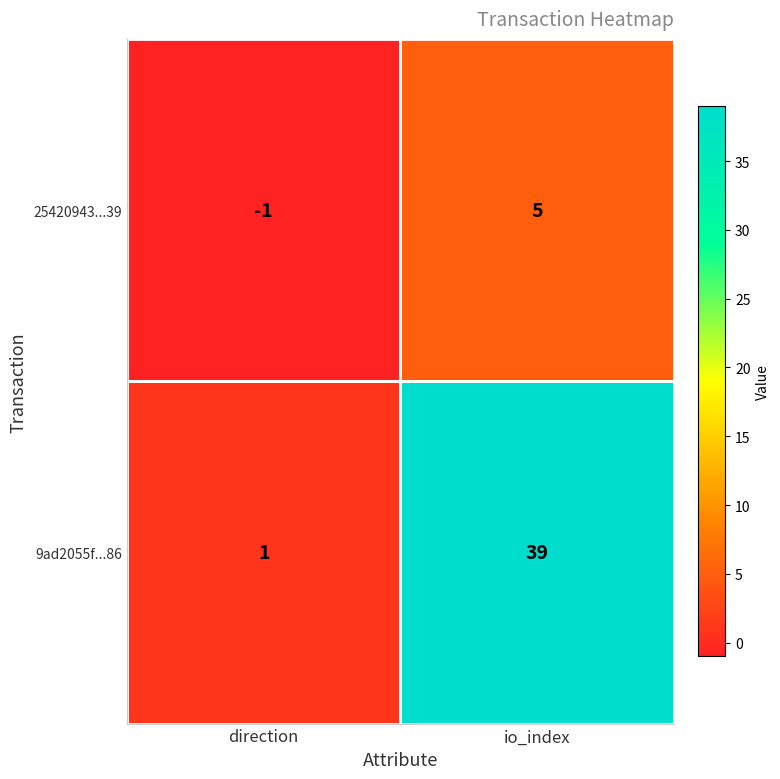

The 9ad2055f...86 series shows 39 at io_index. True or false?

True